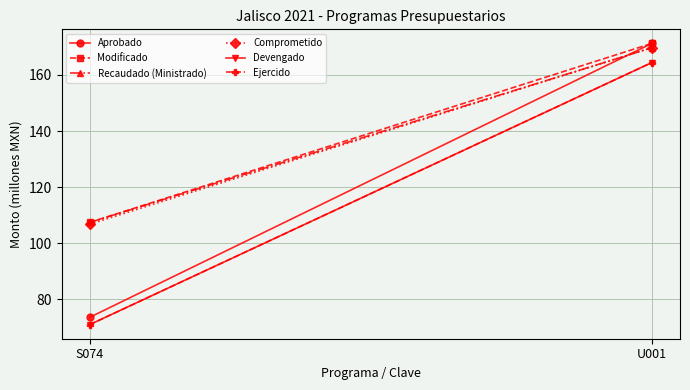

Reading right to left, list all the values displayed in this chart.

Aprobado: U001=171.2	S074=73.6
Modificado: U001=171.2	S074=107.4
Recaudado (Ministrado): U001=169.7	S074=107.4
Comprometido: U001=169.7	S074=106.8
Devengado: U001=164.4	S074=71.0
Ejercido: U001=164.4	S074=71.0